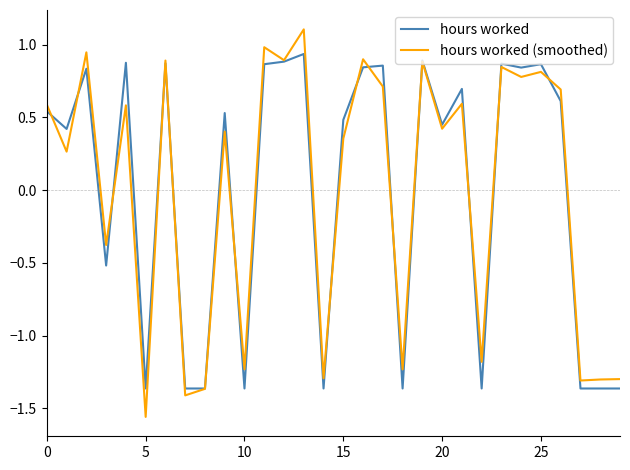

What is the greatest value displayed?

1.1